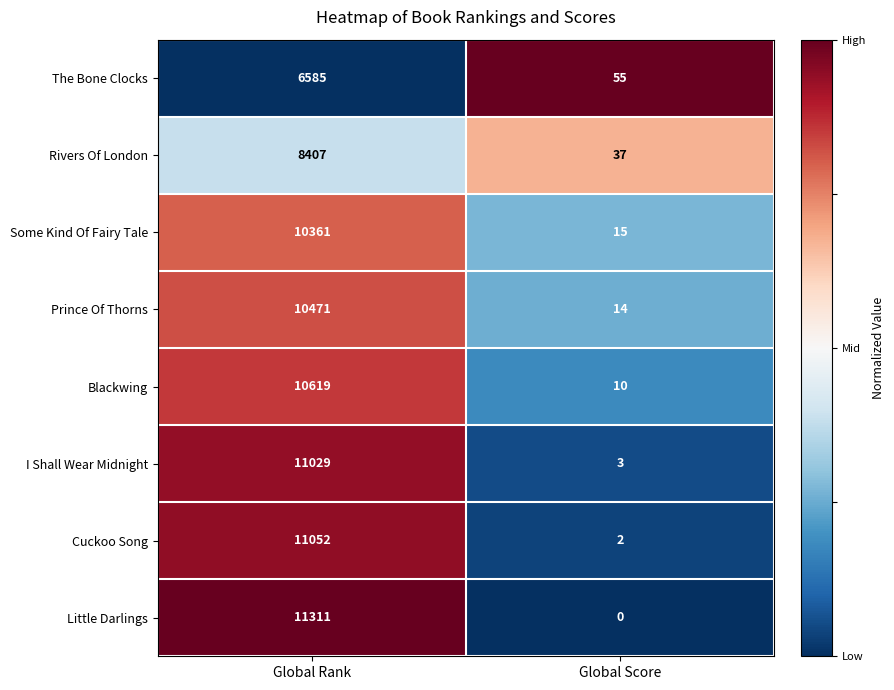

What is the total value across all series at Global Score?

136